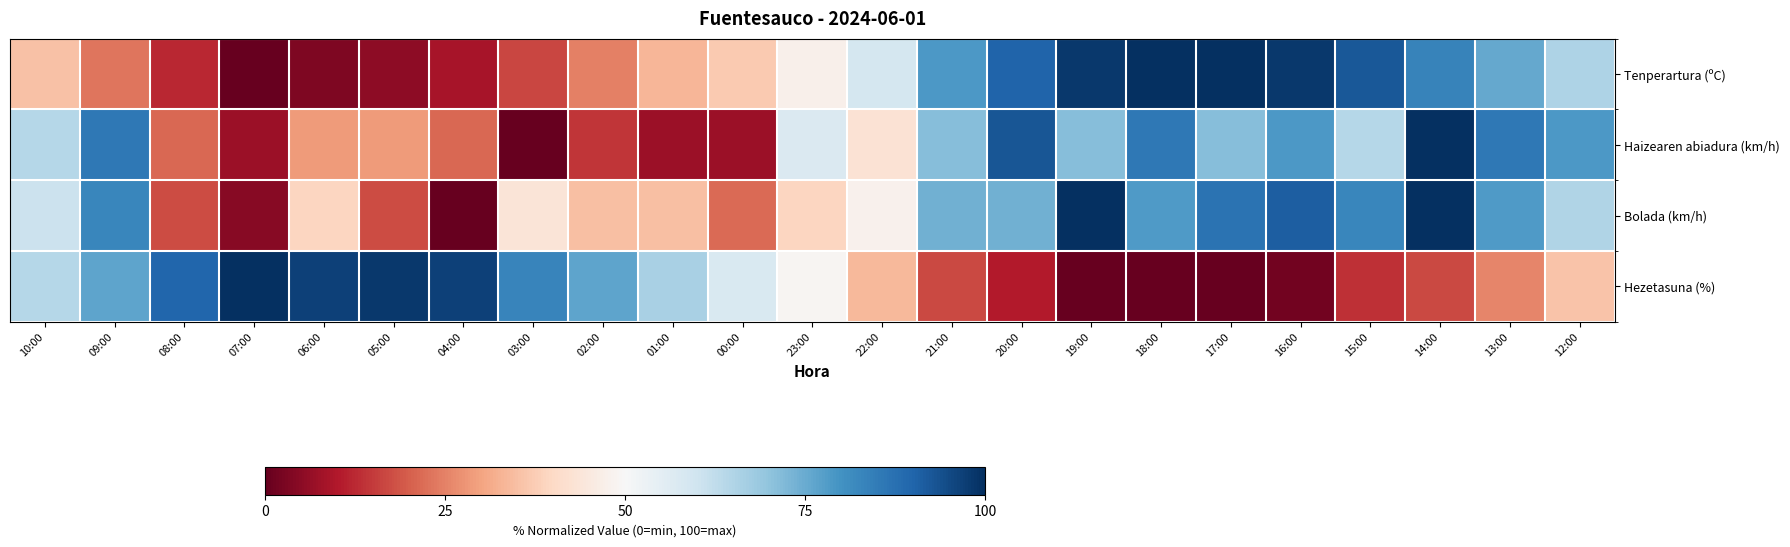

Reading left to right, extract all data points from this chart.

Tenperartura (ºC): 10:00=35.3	09:00=23.1	08:00=12.1	07:00=0.0	06:00=3.5	05:00=5.2	04:00=8.7	03:00=16.8	02:00=24.9	01:00=33.5	00:00=37.0	23:00=47.4	22:00=59.0	21:00=78.6	20:00=90.2	19:00=98.3	18:00=100.0	17:00=100.0	16:00=98.3	15:00=92.5	14:00=83.2	13:00=75.7	12:00=65.3
Haizearen abiadura (km/h): 10:00=64.3	09:00=85.7	08:00=21.4	07:00=7.1	06:00=28.6	05:00=28.6	04:00=21.4	03:00=0.0	02:00=14.3	01:00=7.1	00:00=7.1	23:00=57.1	22:00=42.9	21:00=71.4	20:00=92.9	19:00=71.4	18:00=85.7	17:00=71.4	16:00=78.6	15:00=64.3	14:00=100.0	13:00=85.7	12:00=78.6
Bolada (km/h): 10:00=60.9	09:00=82.6	08:00=17.4	07:00=4.3	06:00=39.1	05:00=17.4	04:00=0.0	03:00=43.5	02:00=34.8	01:00=34.8	00:00=21.7	23:00=39.1	22:00=47.8	21:00=73.9	20:00=73.9	19:00=100.0	18:00=78.3	17:00=87.0	16:00=91.3	15:00=82.6	14:00=100.0	13:00=78.3	12:00=65.2
Hezetasuna (%): 10:00=64.4	09:00=76.3	08:00=89.8	07:00=100.0	06:00=96.6	05:00=98.3	04:00=96.6	03:00=83.1	02:00=76.3	01:00=66.1	00:00=57.6	23:00=49.2	22:00=33.9	21:00=16.9	20:00=10.2	19:00=0.0	18:00=0.0	17:00=0.0	16:00=1.7	15:00=13.6	14:00=16.9	13:00=25.4	12:00=35.6